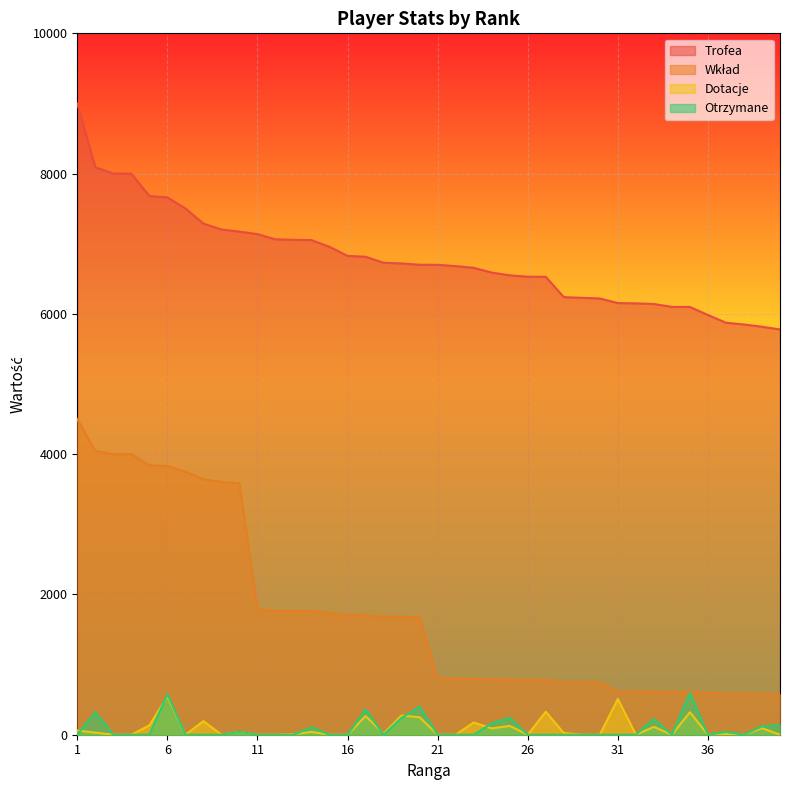

How many times do Dotacje and Otrzymane cross each other?

6